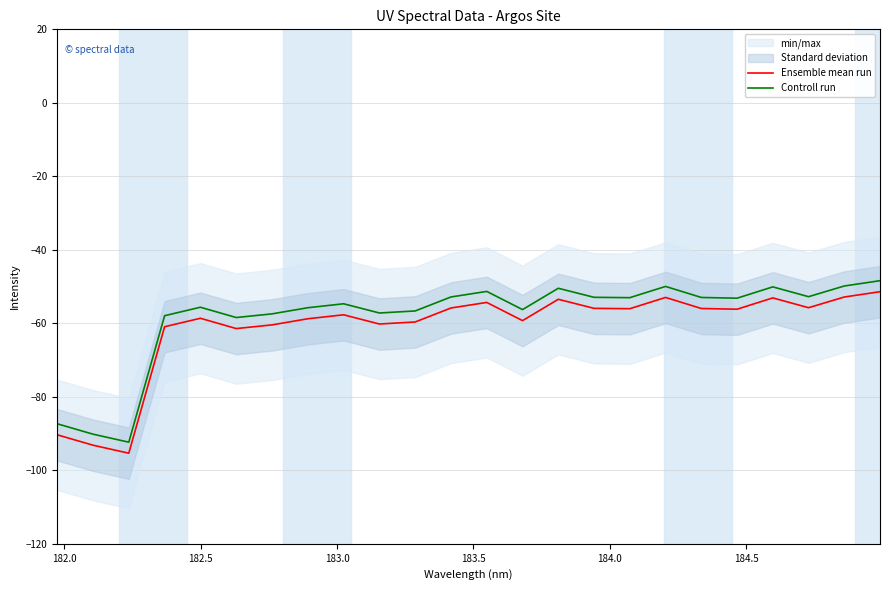

True or false: Ensemble mean run and Controll run cross at least once.

False